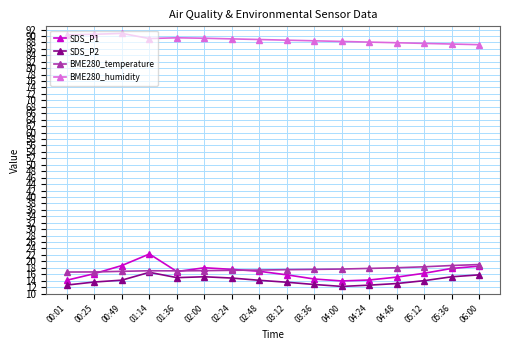

True or false: BME280_temperature and BME280_humidity intersect in this chart.

False